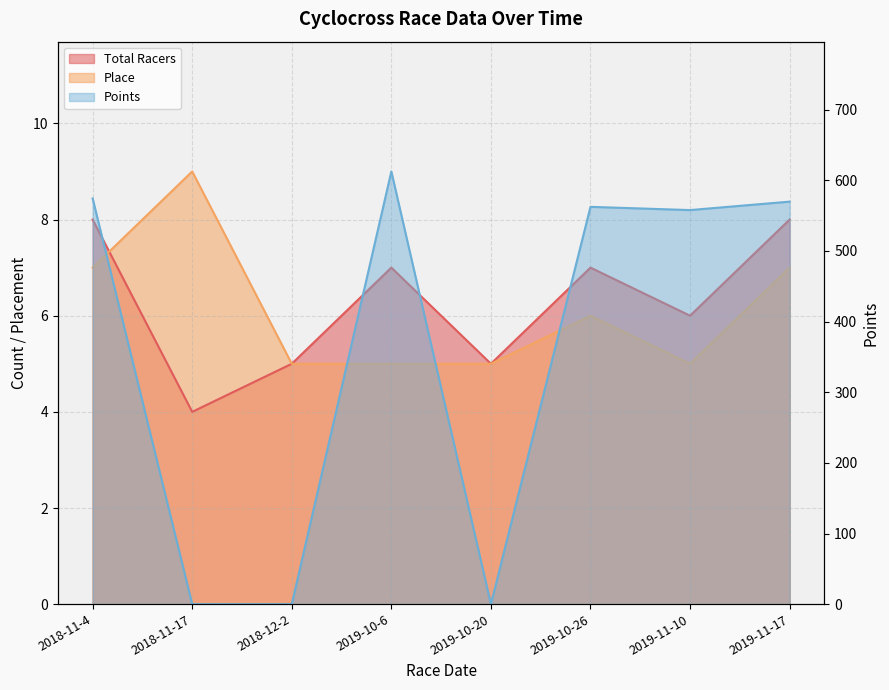

Between 2019-10-26 and 2018-11-17, which is larger?

2019-10-26